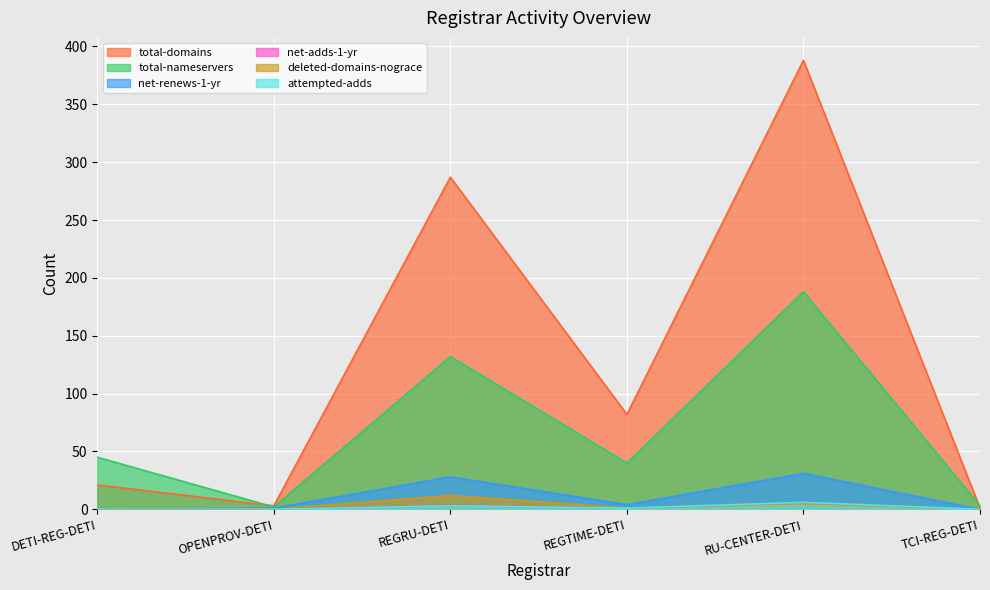

Rank the series by their maximum value, from highest to lowest.

total-domains, total-nameservers, net-renews-1-yr, deleted-domains-nograce, net-adds-1-yr, attempted-adds